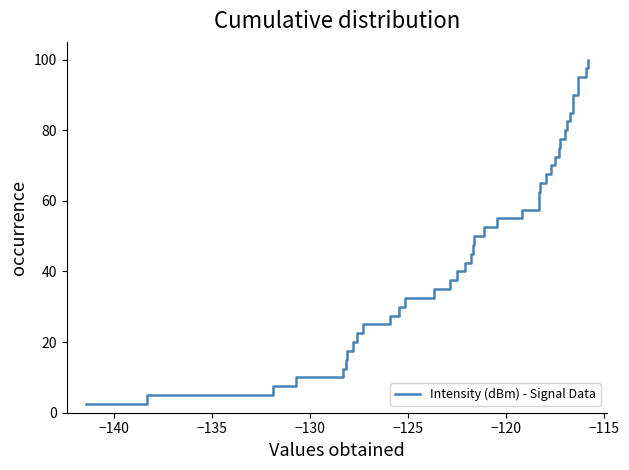

True or false: there are more than 2 points higher than both neighbors.

False